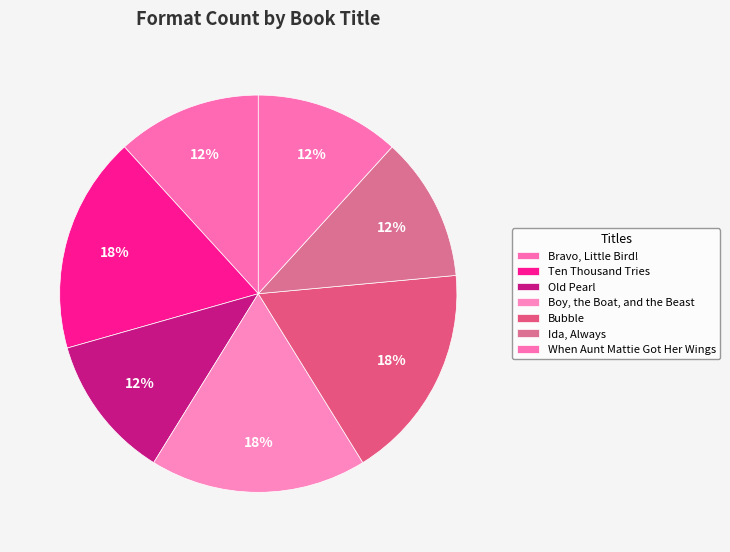

Which category has the smallest portion of the pie?

Bravo, Little Bird!